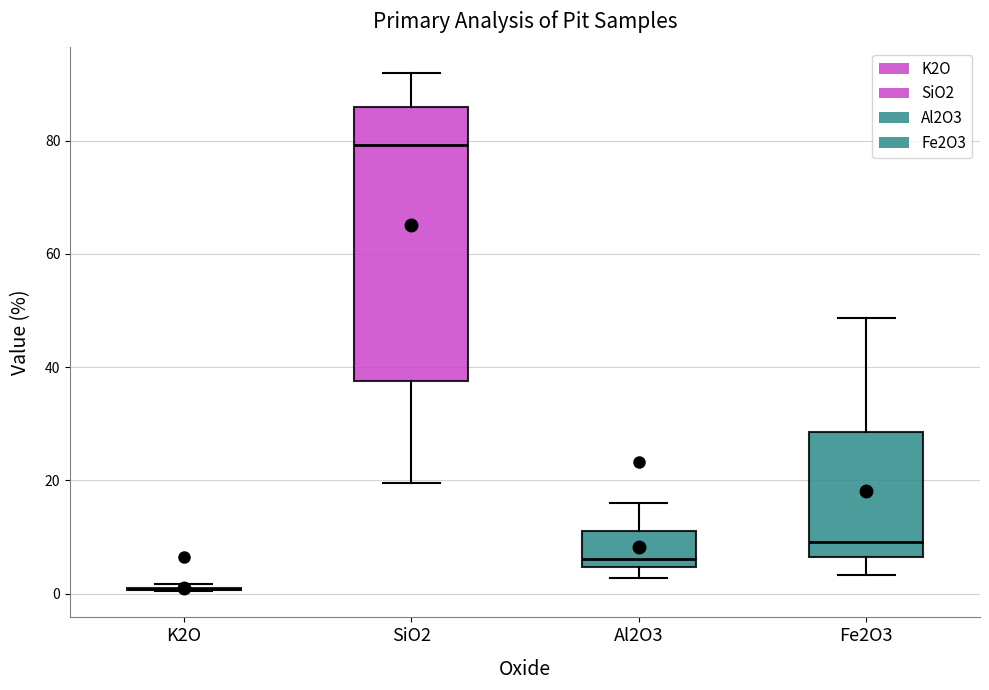

Where does the lower whisker of the box for Fe2O3 end on the y-axis? The values are not printed on the chart, so give them approximately, as read against the axis.

4